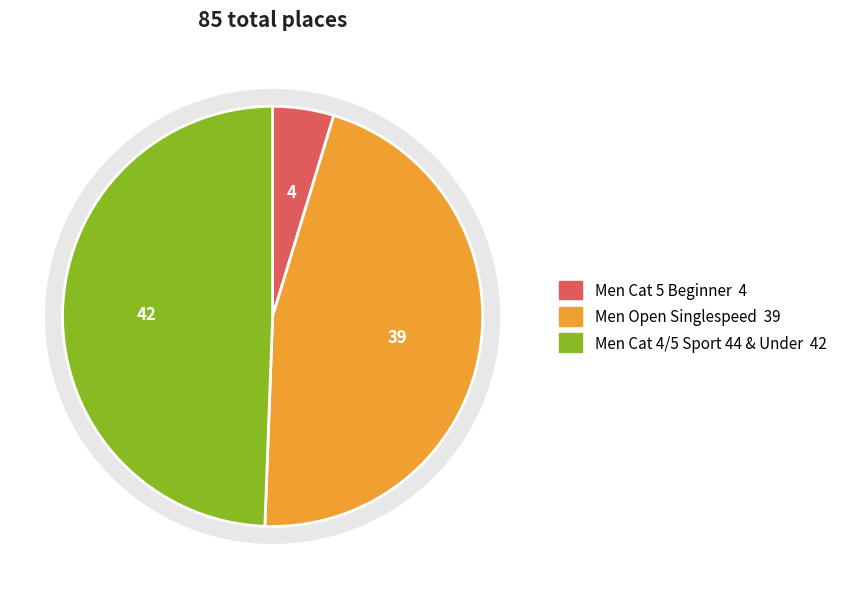

How many slices are in this pie chart?

3